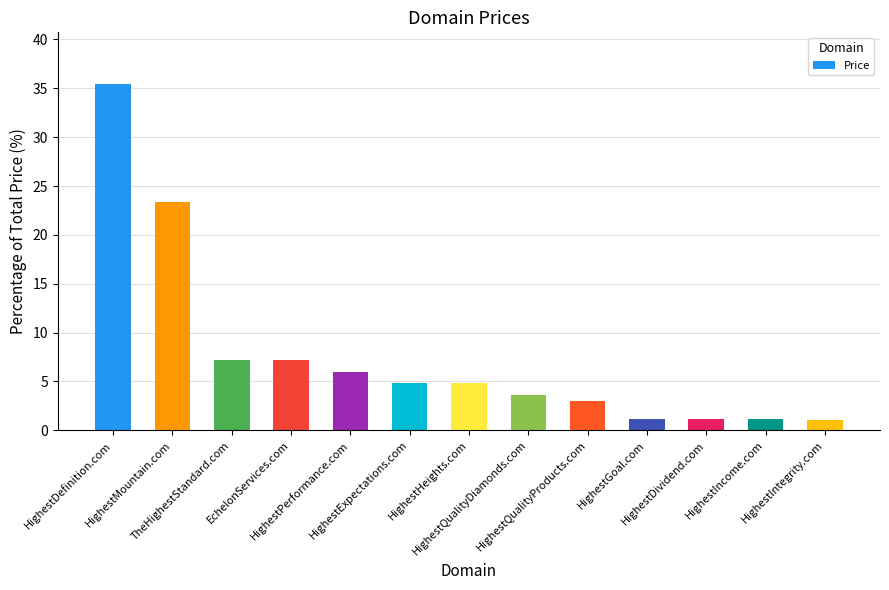

What is the maximum value shown in the chart?

35.4